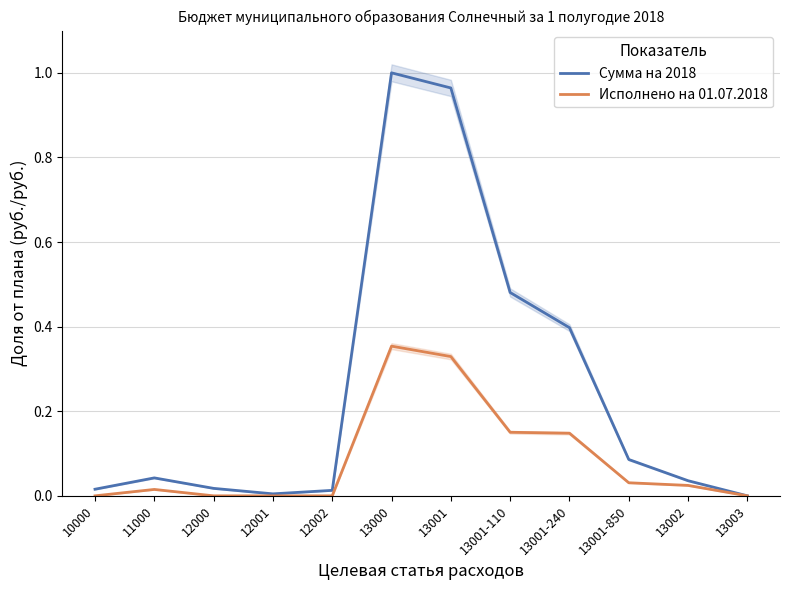

What is the label of the 2nd point from the left?

11000